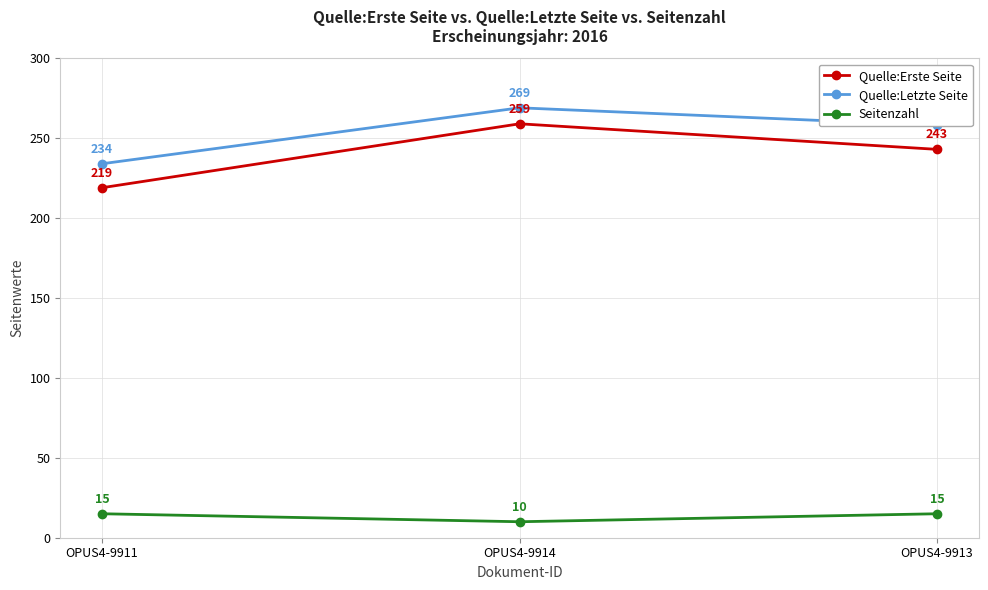

Reading left to right, list all the values displayed in this chart.

Quelle:Erste Seite: 219	259	243
Quelle:Letzte Seite: 234	269	258
Seitenzahl: 15	10	15